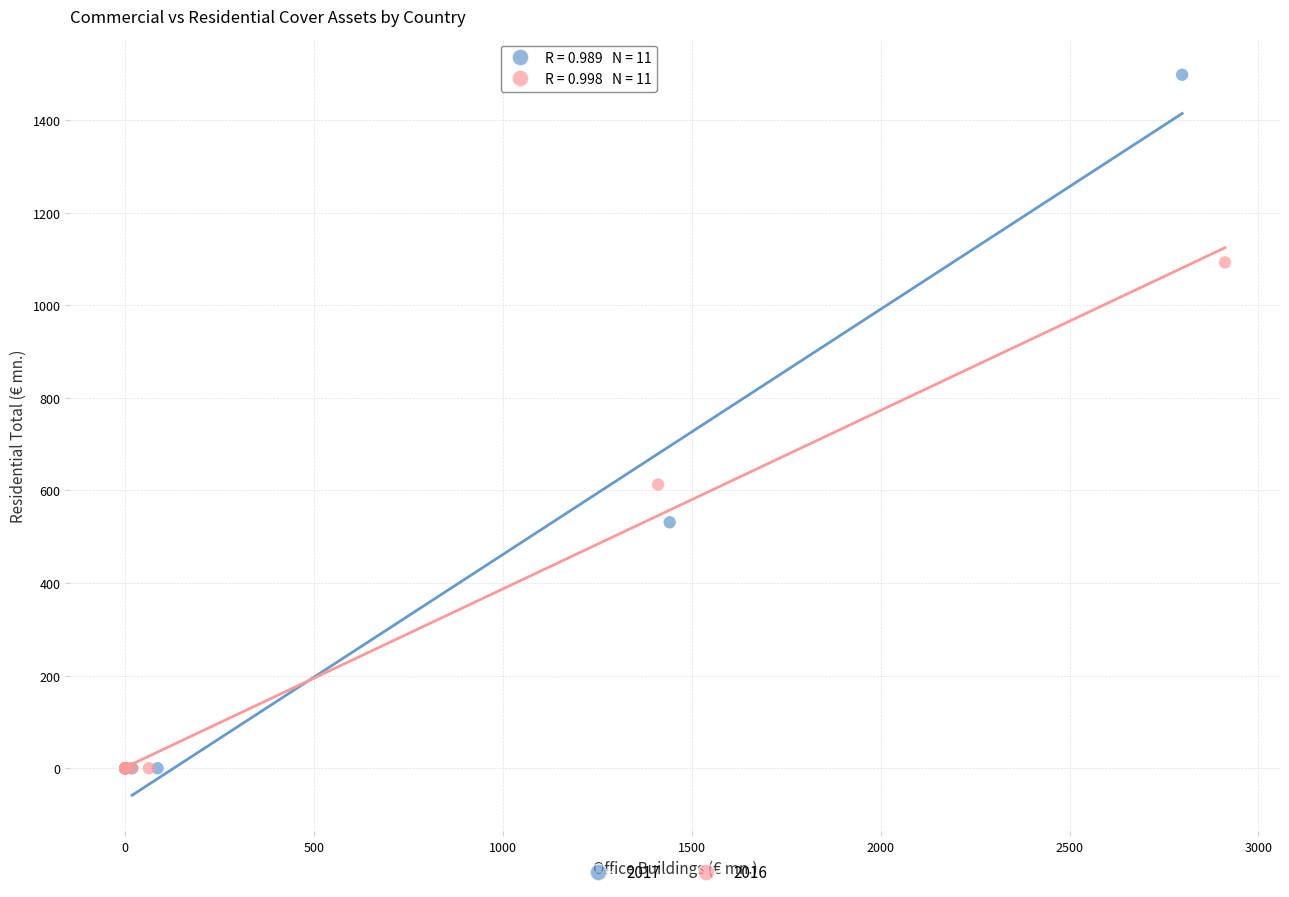

Which series has the largest Y range (max minus min)?

2017